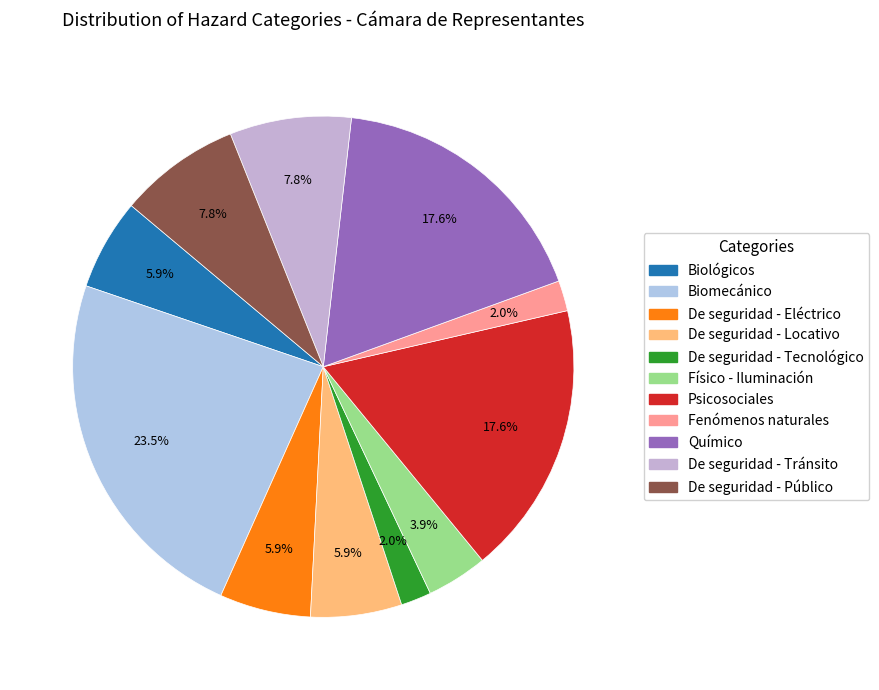

Count the number of slices in the pie.

11